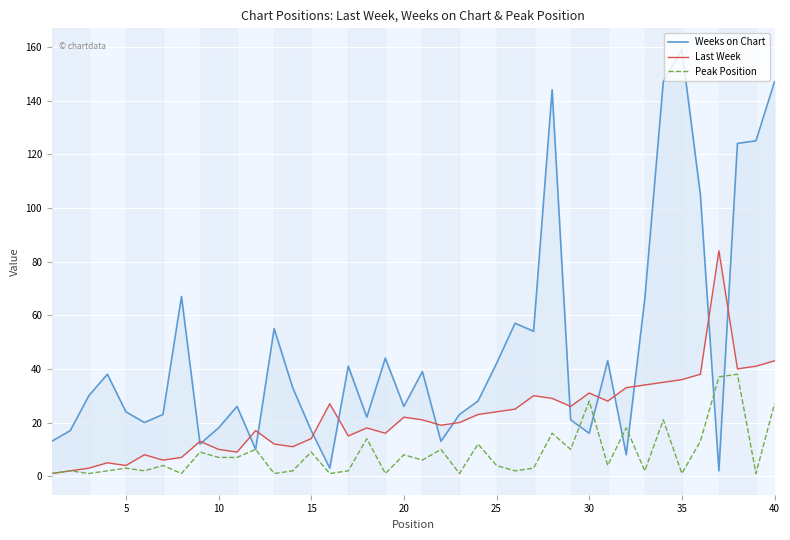

How many lines are shown in the chart?

3